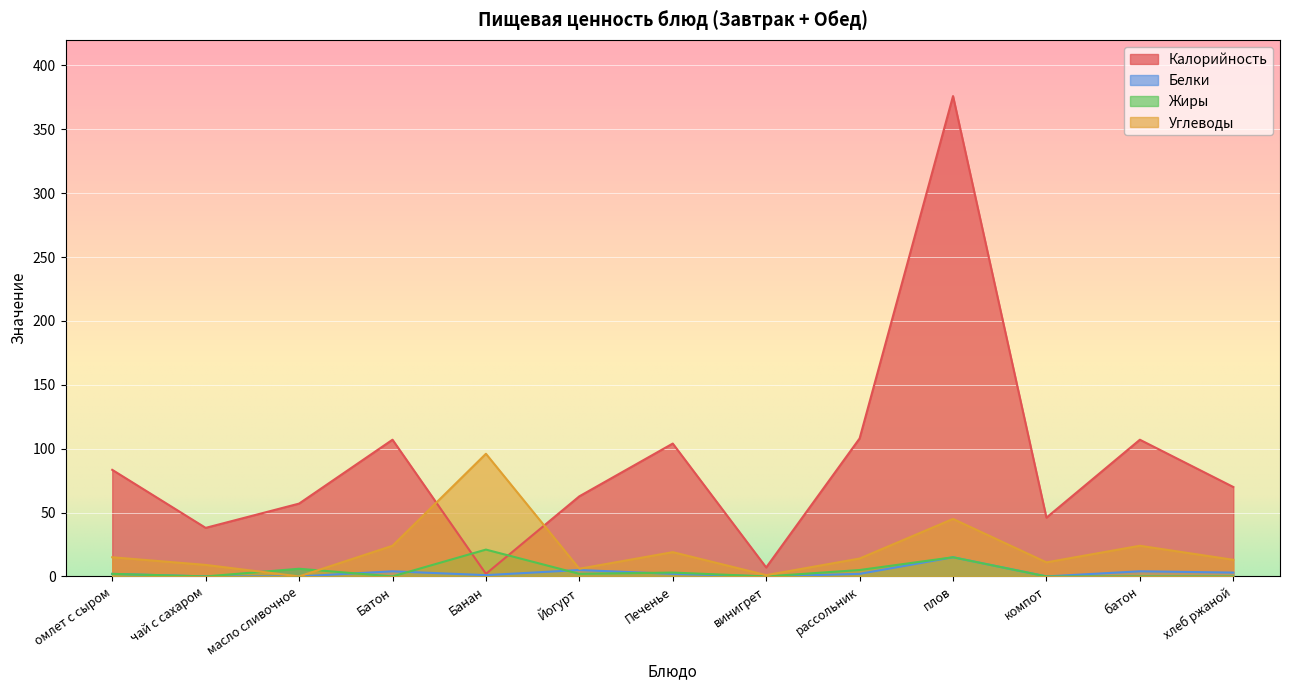

The Жиры series shows 3.0 at Печенье. True or false?

True